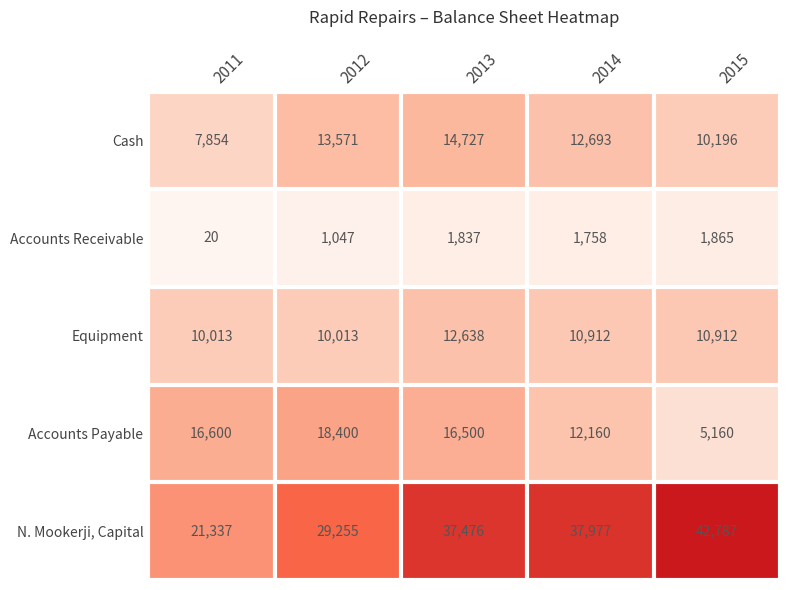

Where does the Accounts Payable series first go above 16500?

2011